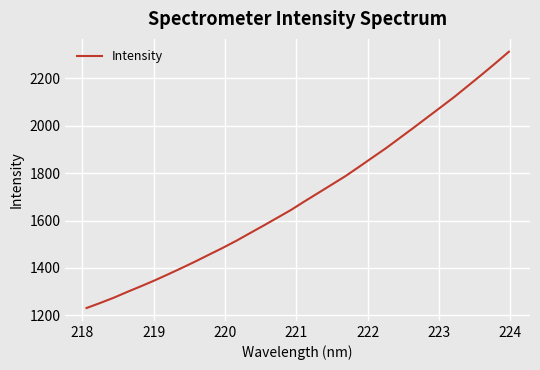

What is the average value?

1701.5